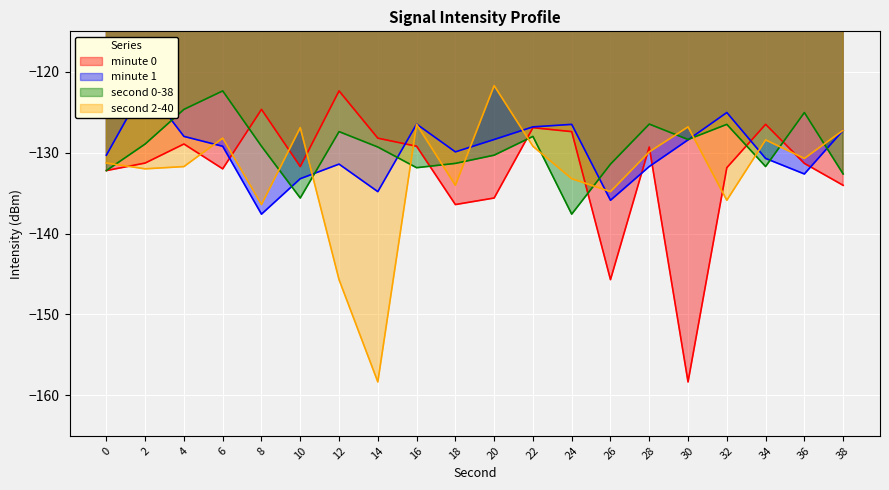

What is the difference between the second highest and minimum values in the second 0-38 series?

13.0